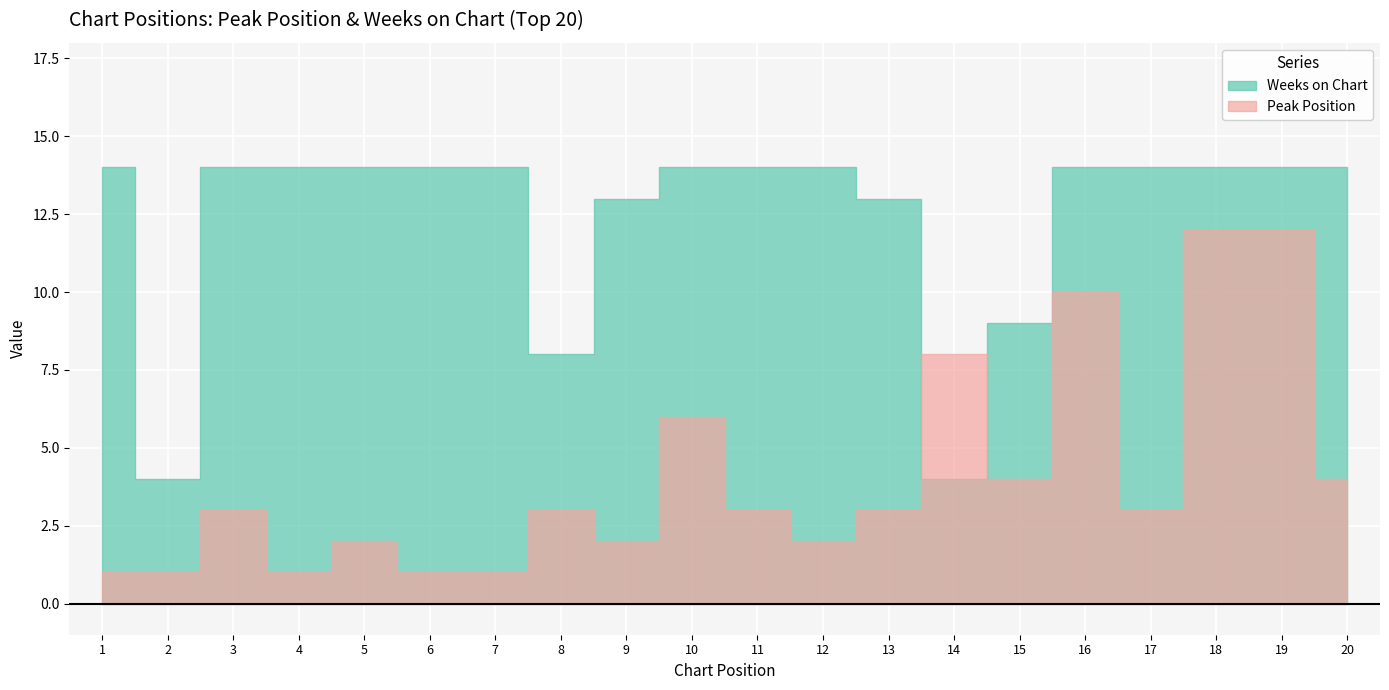

Reading left to right, transcribe all the data shown in this chart.

Peak Position: 1=1	2=1	3=3	4=1	5=2	6=1	7=1	8=3	9=2	10=6	11=3	12=2	13=3	14=8	15=4	16=10	17=3	18=12	19=12	20=4
Weeks on Chart: 1=14	2=4	3=14	4=14	5=14	6=14	7=14	8=8	9=13	10=14	11=14	12=14	13=13	14=4	15=9	16=14	17=14	18=14	19=14	20=14